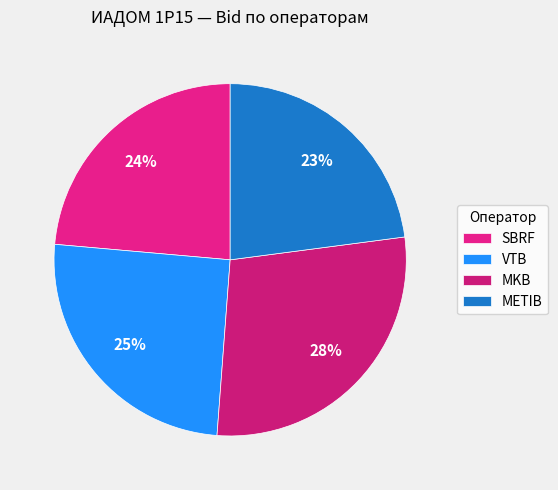

Does any single category account for the majority?

No